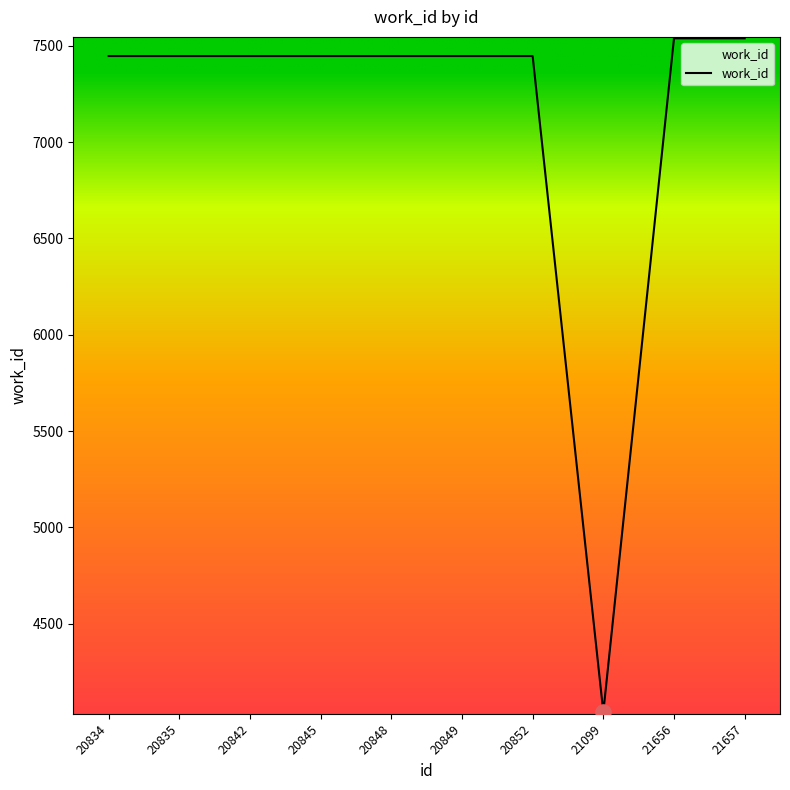

What is the ratio of the value at 21099 to the value at 20834?

0.5